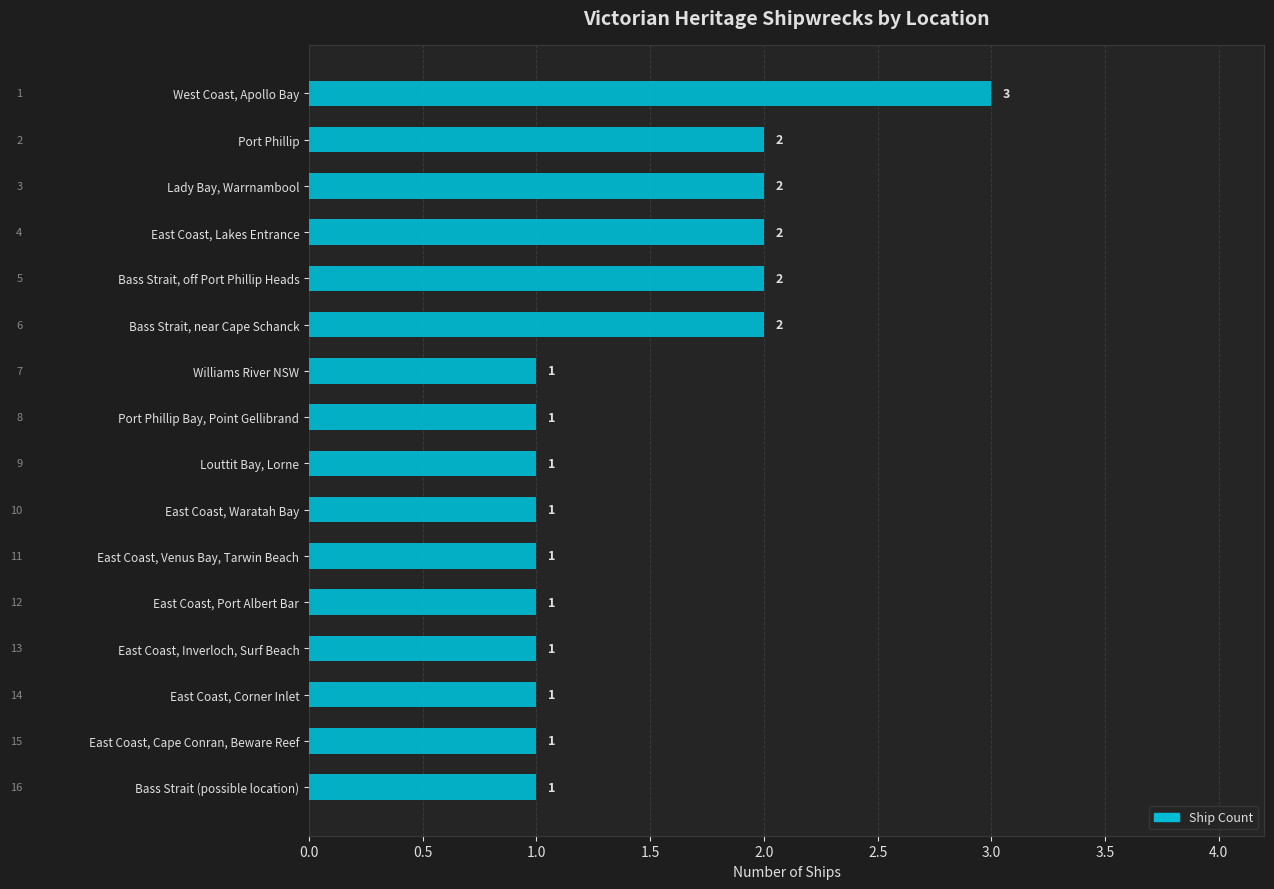

How many data points are above 1?

6